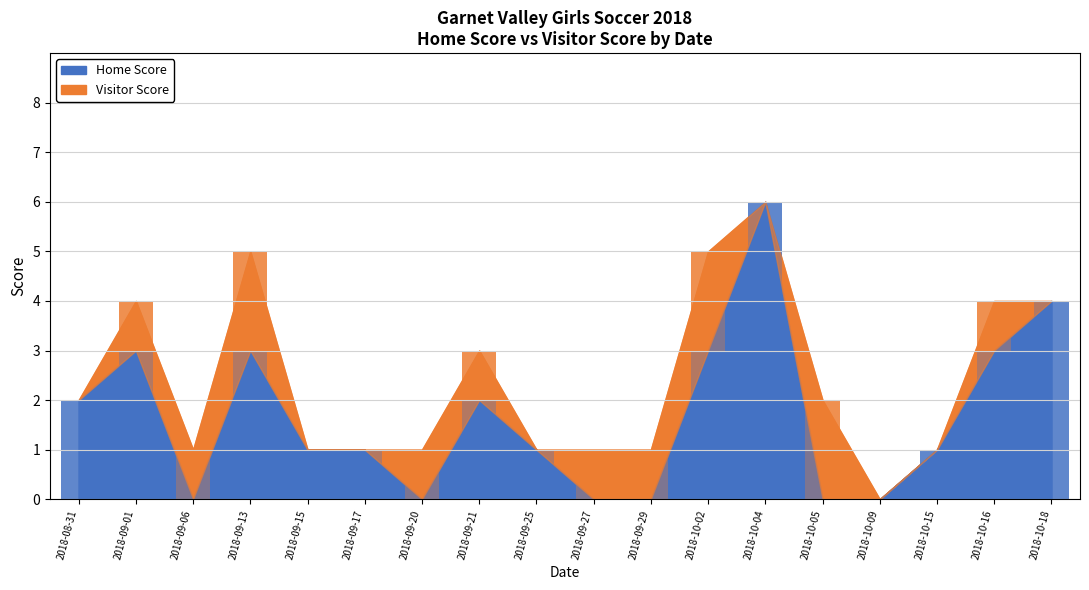

How many data points in Home Score are less than 1?

6